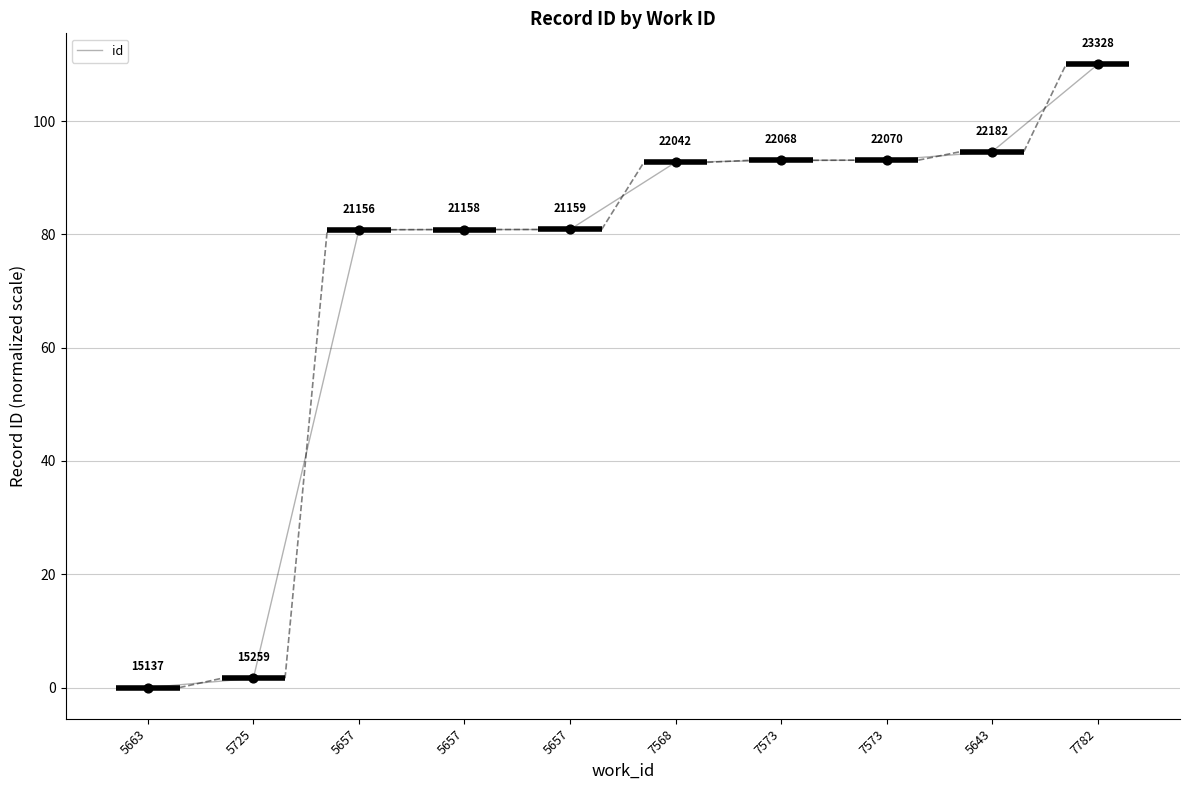

Approximately how many times larger is the value at 7568 compared to 5657?

1.1